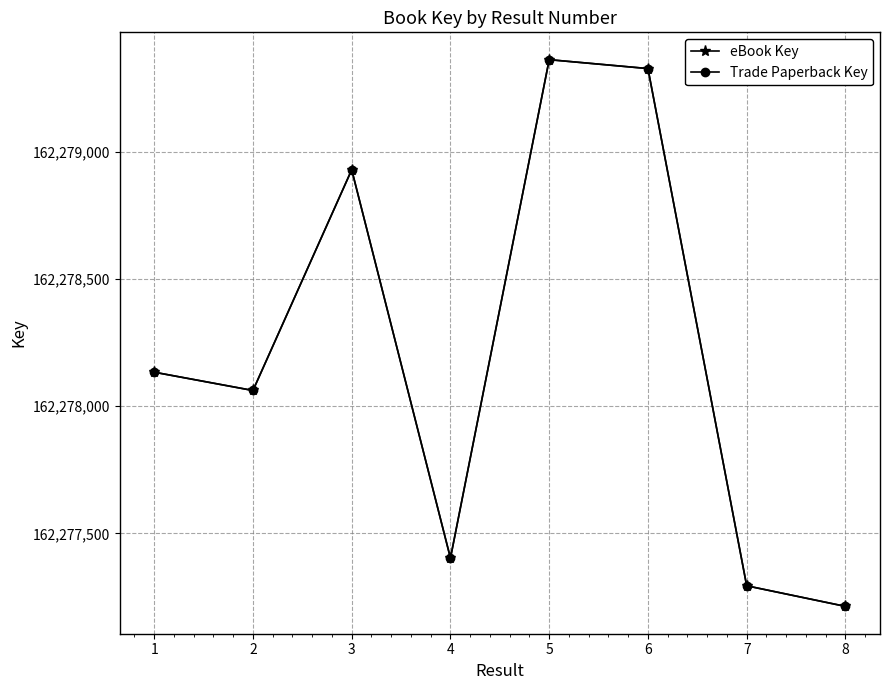

Which has a higher value, 6 or 1?

6